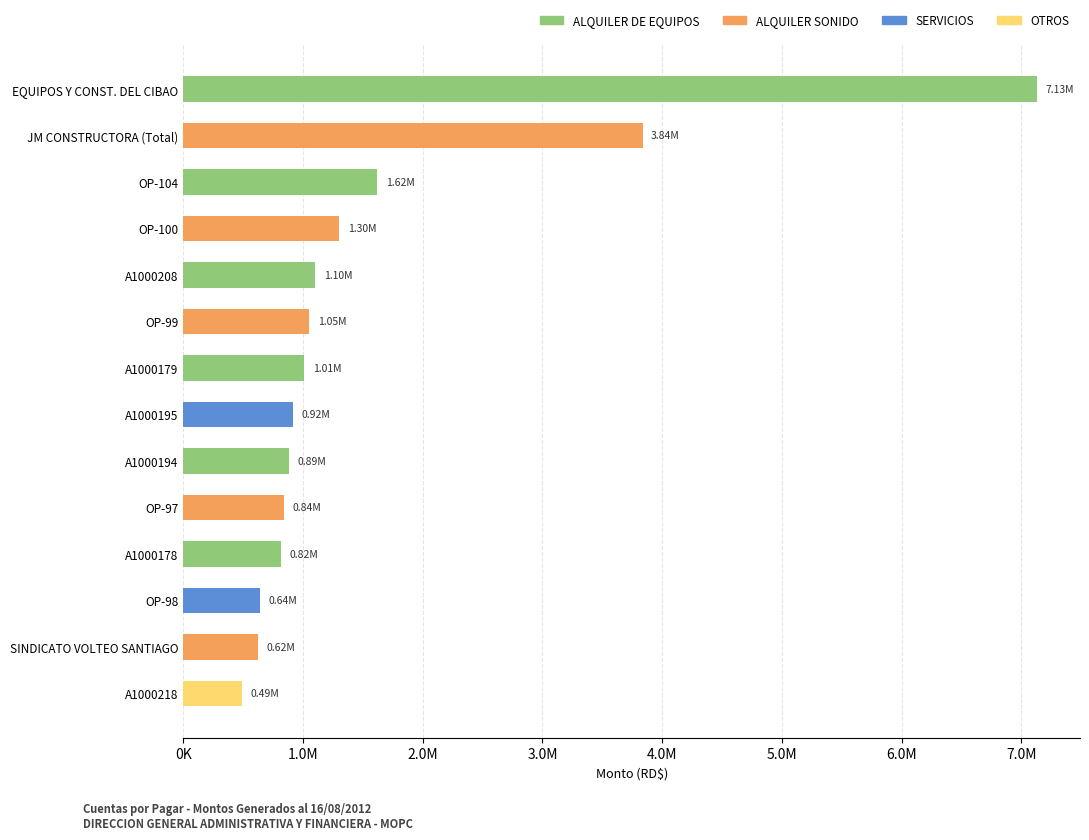

Are the bars horizontal?

Yes